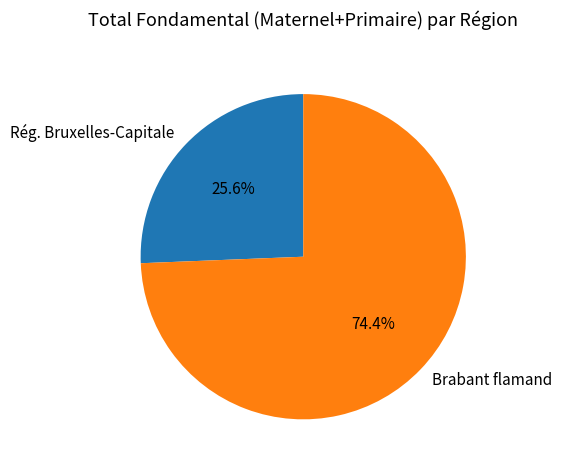

Which has a higher value, Rég. Bruxelles-Capitale or Brabant flamand?

Brabant flamand